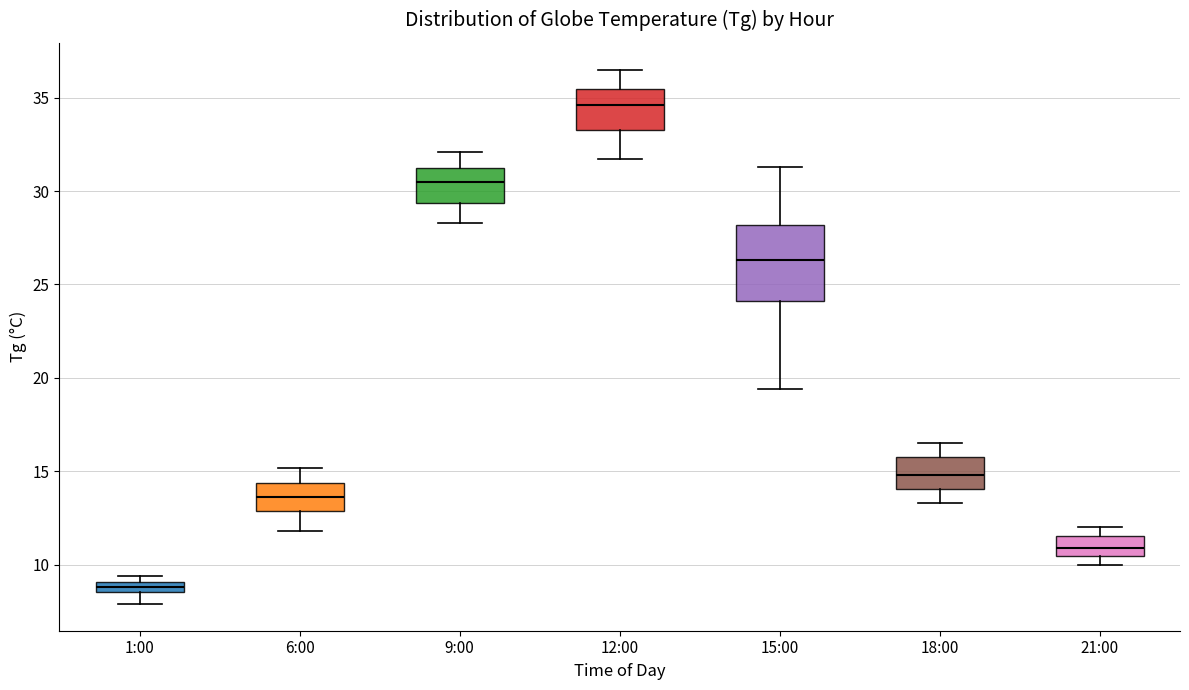

Where is the upper edge of the box for 21:00 on the y-axis? The values are not printed on the chart, so give them approximately, as read against the axis.

11.5